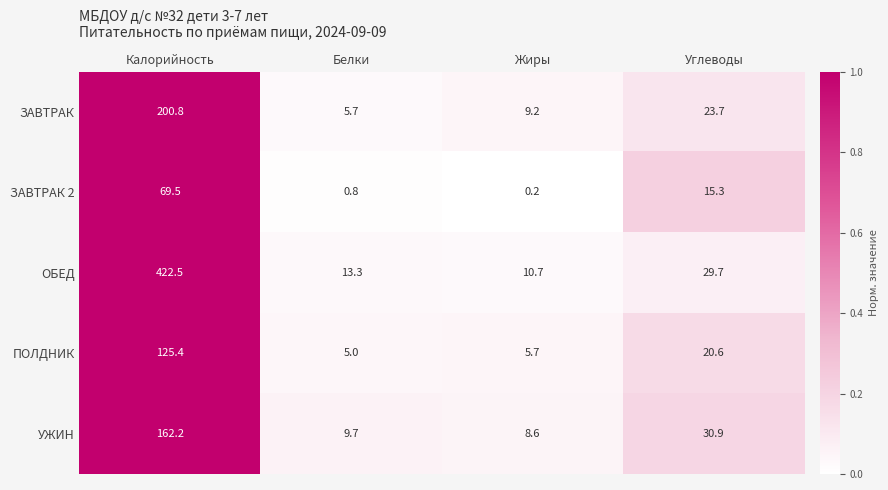

Reading right to left, list all the values displayed in this chart.

ЗАВТРАК: Углеводы=23.7	Жиры=9.2	Белки=5.7	Калорийность=200.8
ЗАВТРАК 2: Углеводы=15.3	Жиры=0.2	Белки=0.8	Калорийность=69.5
ОБЕД: Углеводы=29.7	Жиры=10.7	Белки=13.3	Калорийность=422.5
ПОЛДНИК: Углеводы=20.6	Жиры=5.7	Белки=5.0	Калорийность=125.4
УЖИН: Углеводы=30.9	Жиры=8.6	Белки=9.7	Калорийность=162.2